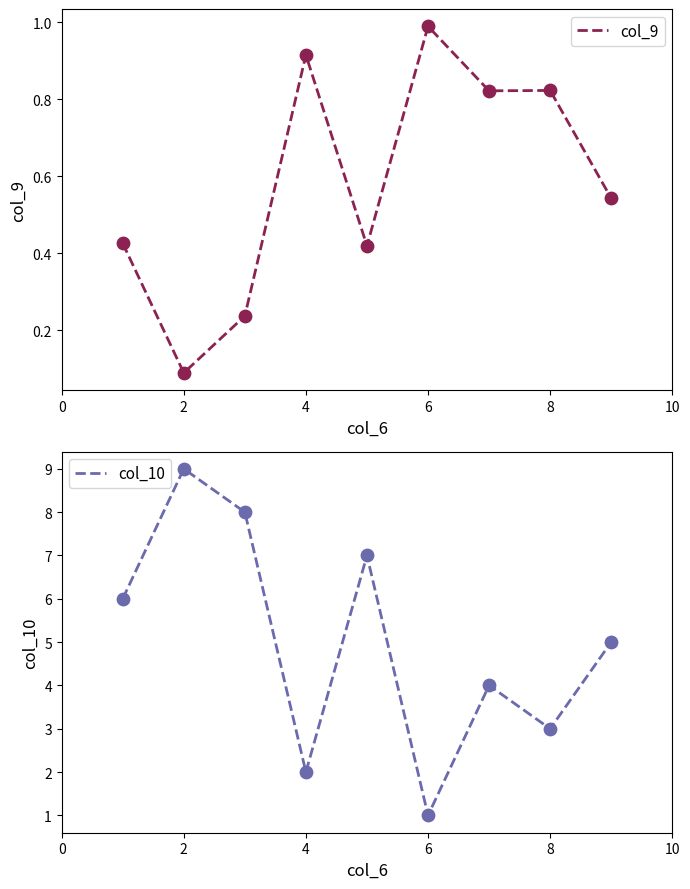

Is it true that col_9 equals 1.3 at 4?

False